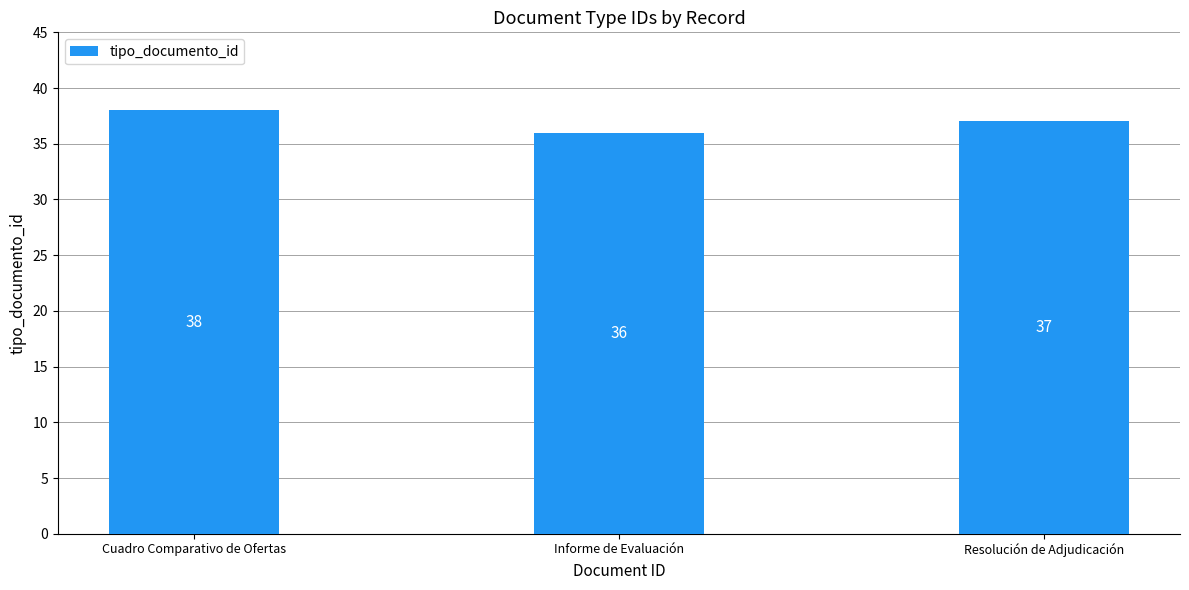

Reading right to left, transcribe all the data shown in this chart.

Resolución de Adjudicación=37	Informe de Evaluación=36	Cuadro Comparativo de Ofertas=38